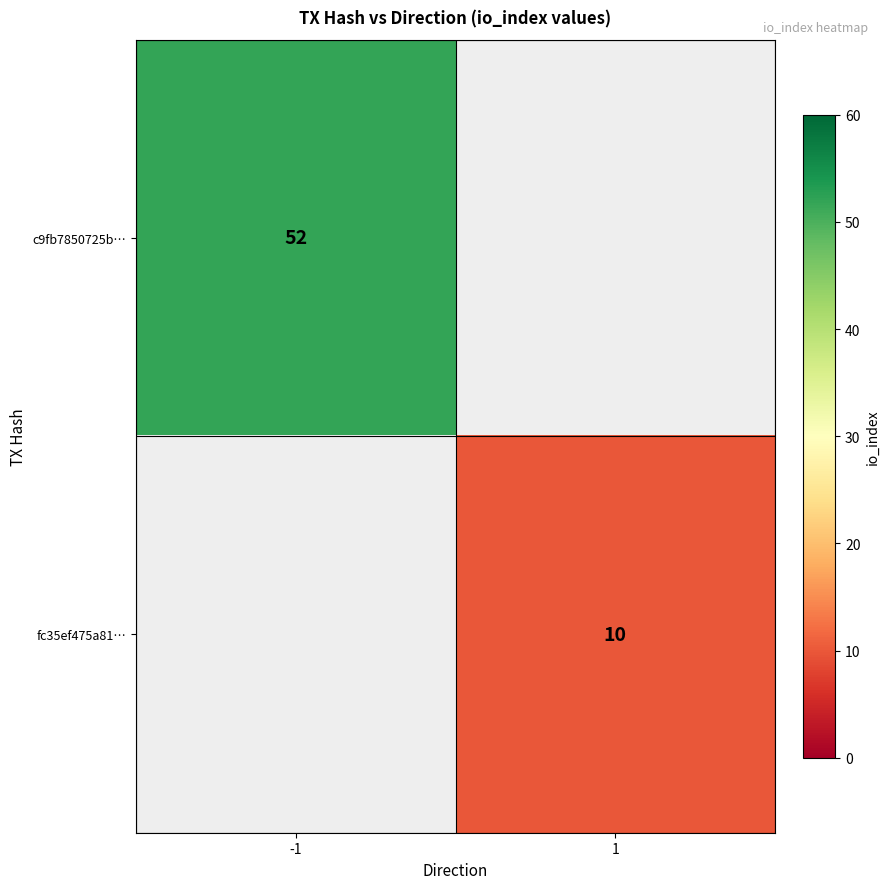

The value of c9fb7850725b… at -1 is 52. True or false?

True